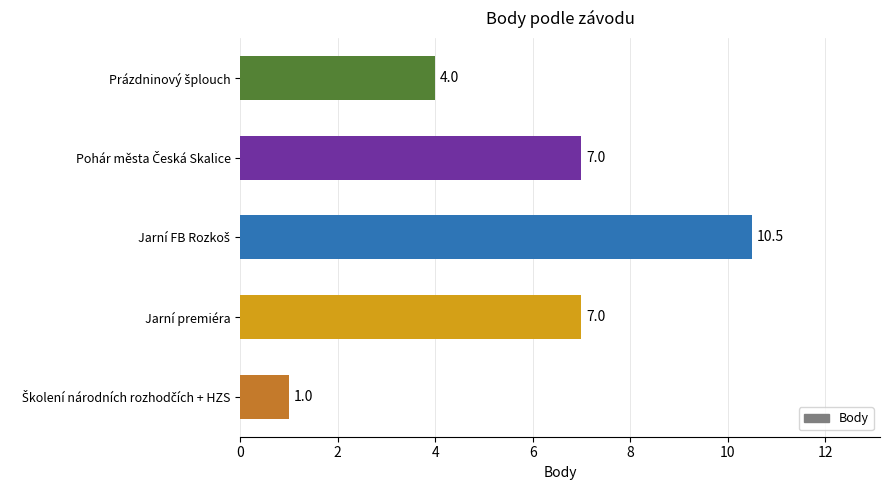

Reading bottom to top, transcribe all the data shown in this chart.

1.0	7.0	10.5	7.0	4.0